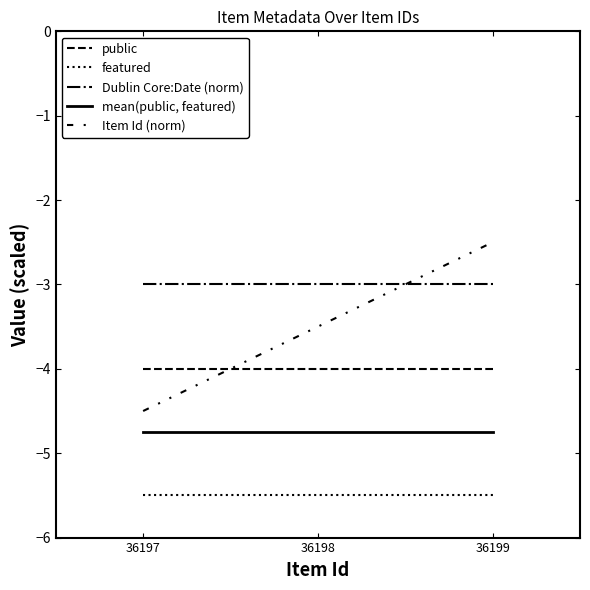

At how many categories does at least one series exceed -3?

1